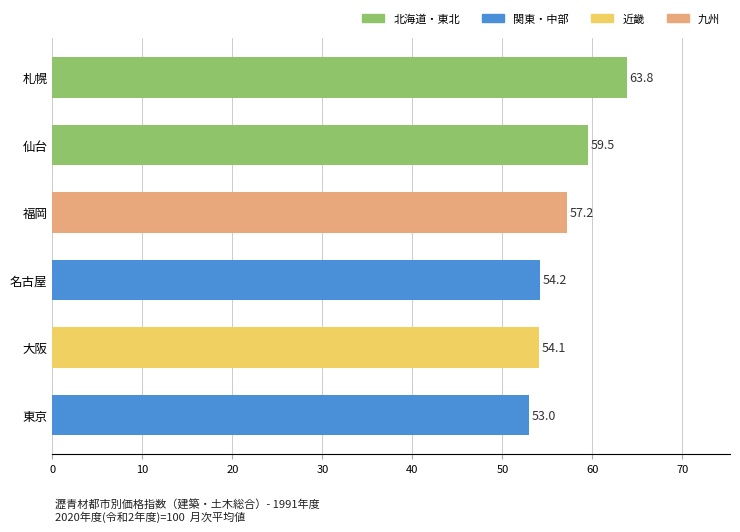

What value does the data have at 福岡?

57.2